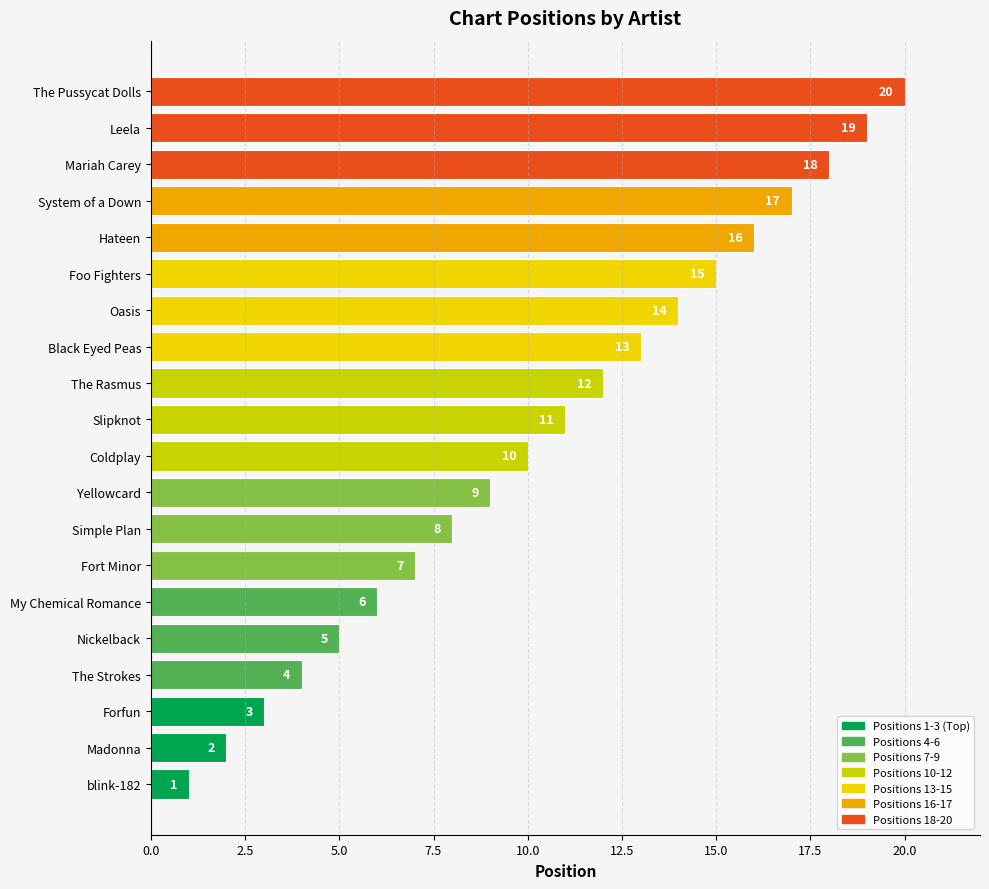

Where is the data nearest to the value 10?

Coldplay